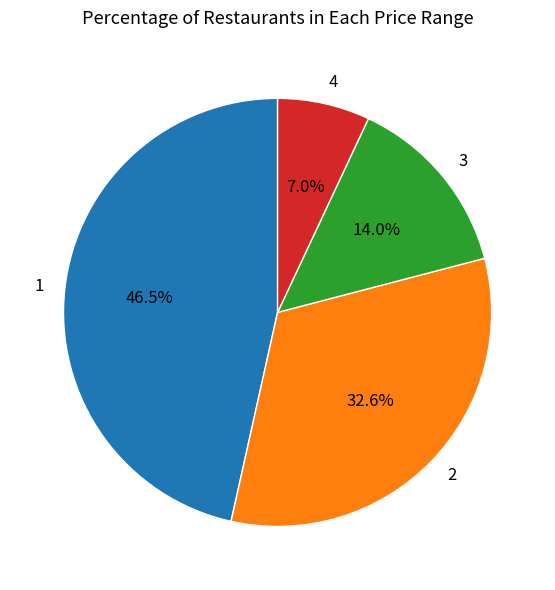

What is the ratio of the value at 1 to the value at 2?

1.4